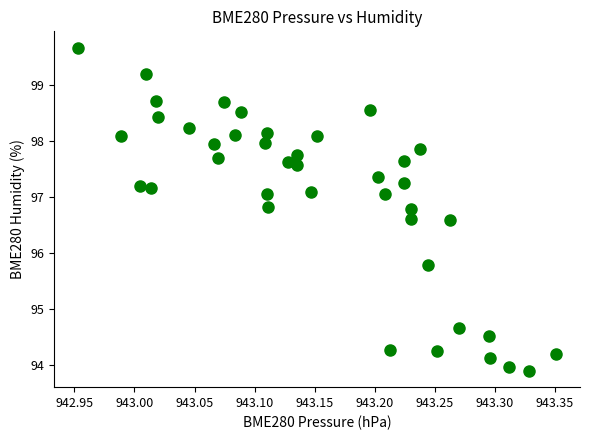

What Y value in the scatter plot is closest to 96?

95.8